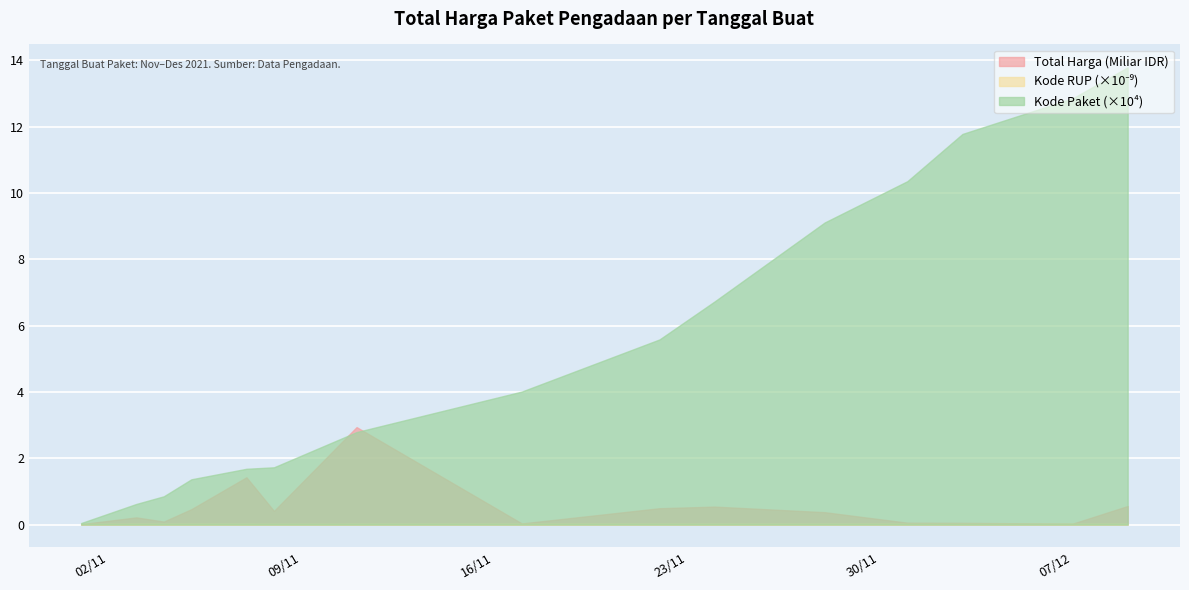

What is the difference between the maximum and minimum values in the Kode RUP series?

2681555